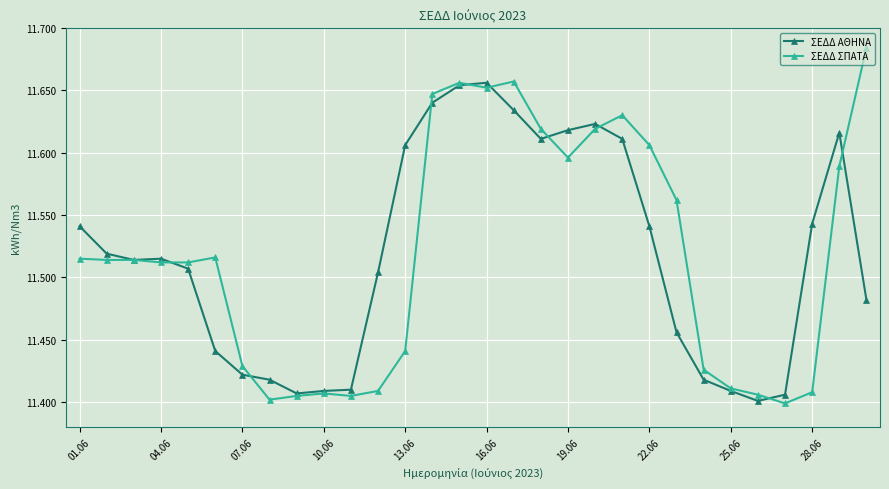

True or false: ΣΕΔΔ ΣΠΑΤΑ has more than 0 interior local peaks.

True